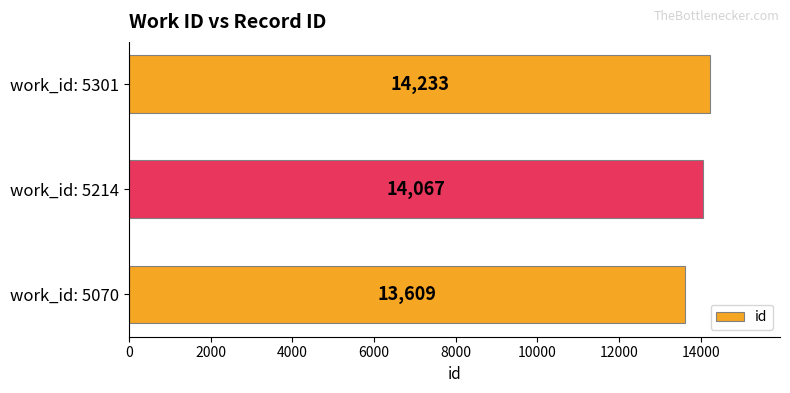

The value at work_id: 5301 is 9663. True or false?

False